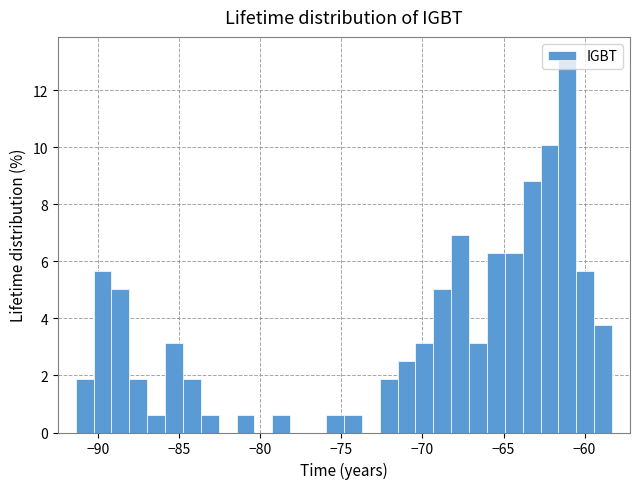

Read against the x-axis, roughly where is the centre of the tallest bar?

-61.0